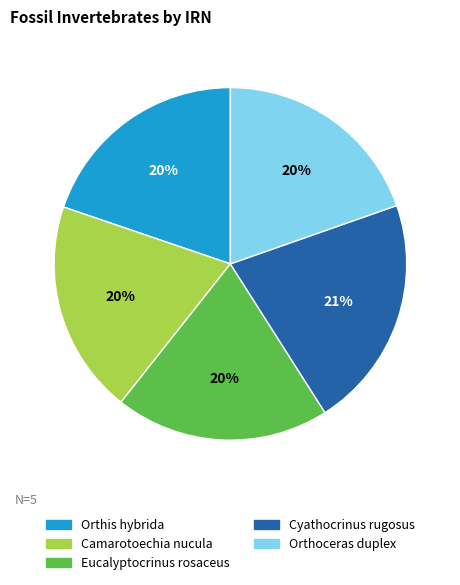

True or false: Orthoceras duplex accounts for 28% of the total.

False